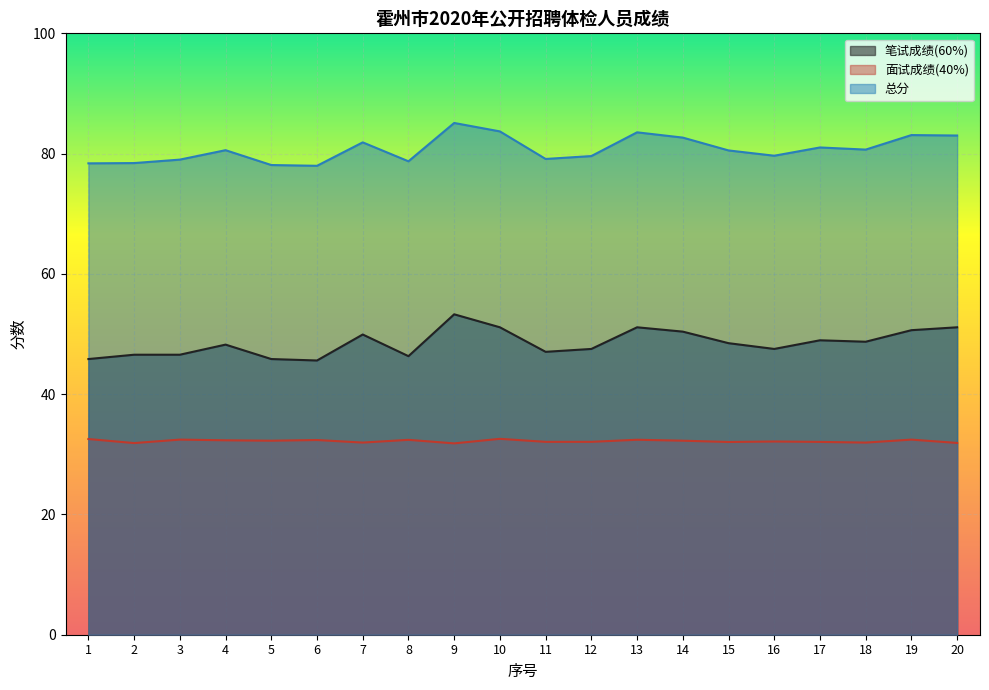

True or false: 笔试成绩(60%) and 总分 cross at least once.

False